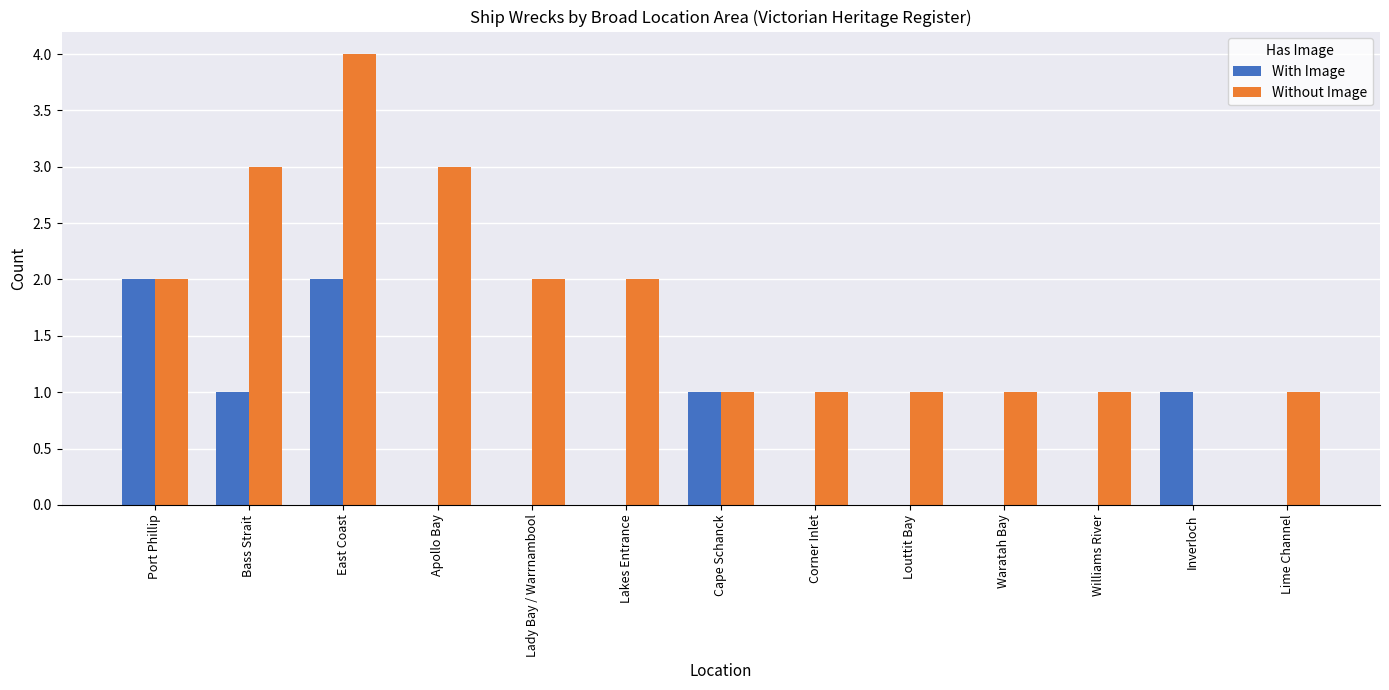

True or false: With Image has a value of -1 at Waratah Bay.

False